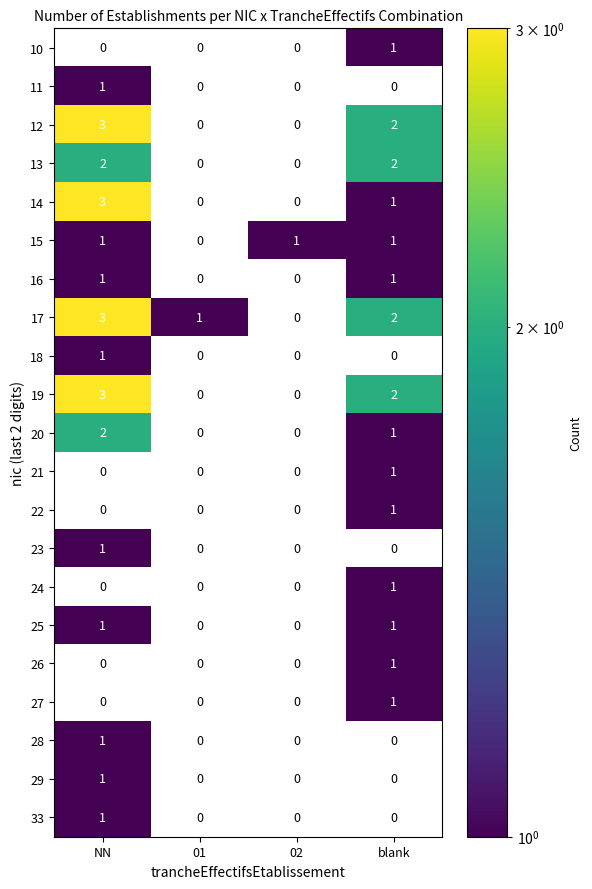

Is it true that 17 equals 1 at blank?

False